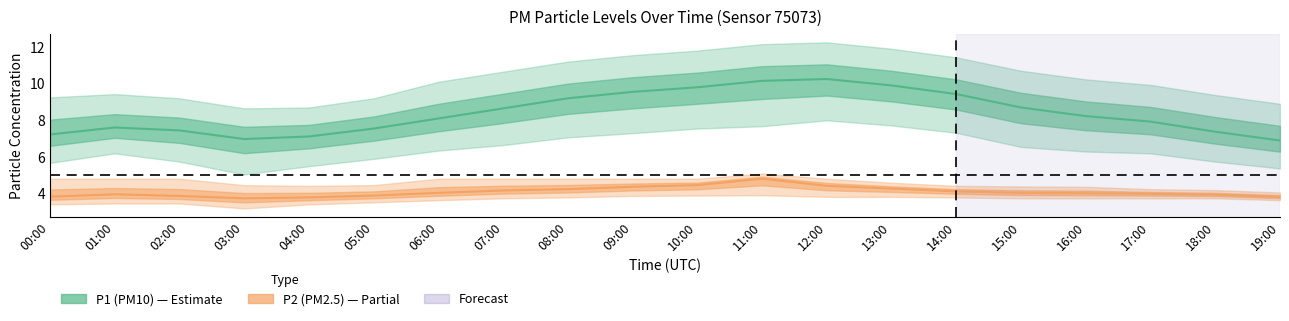

True or false: P1_lower and P1_upper cross at least once.

False